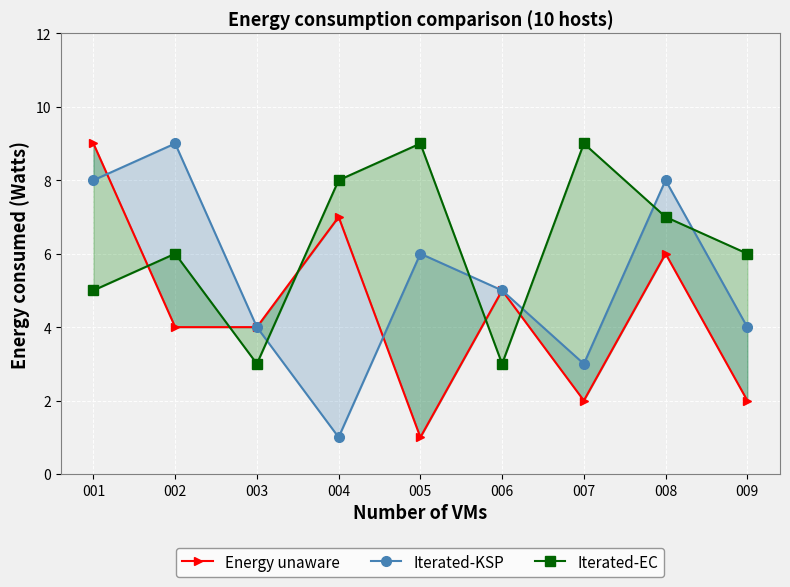

How many data points does each series have?

9